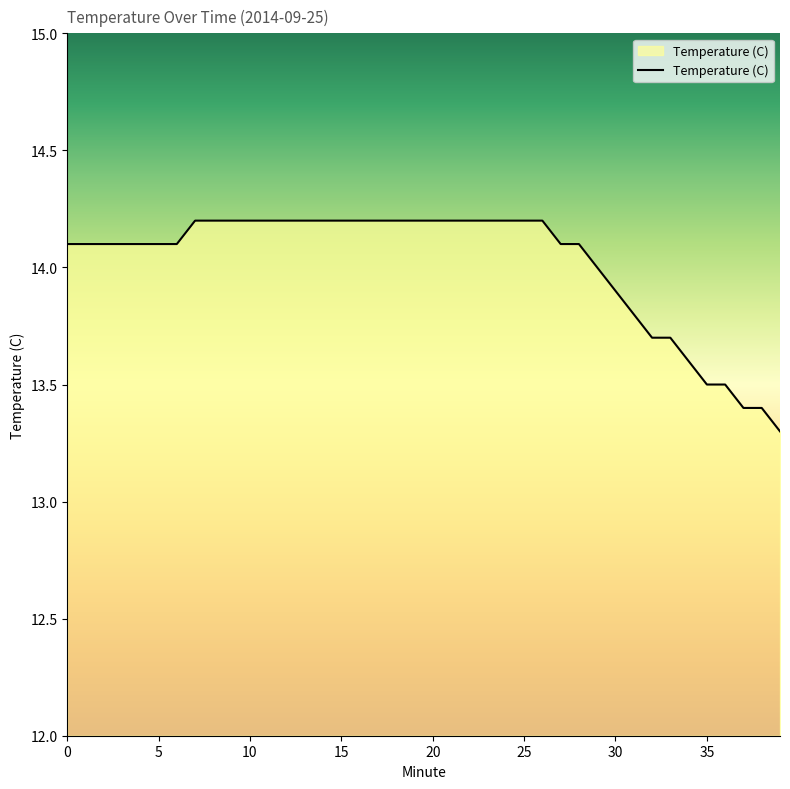

What is the minimum value shown in the chart?

13.3